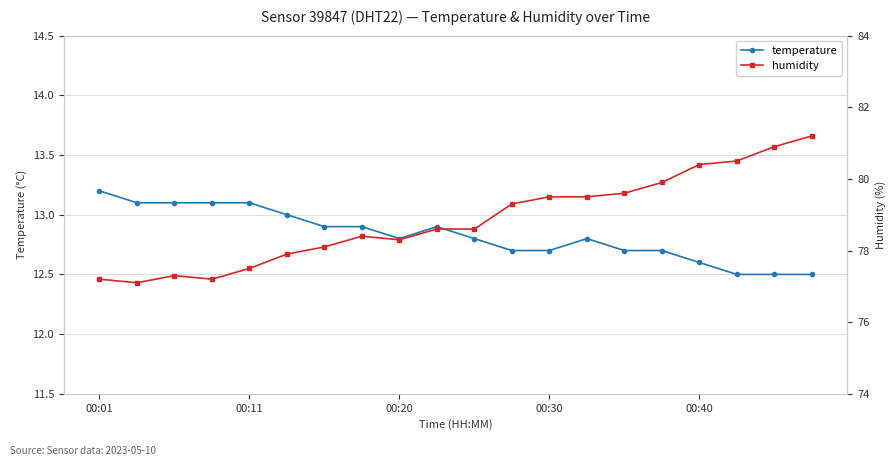

At which label does temperature reach its peak?

00:01